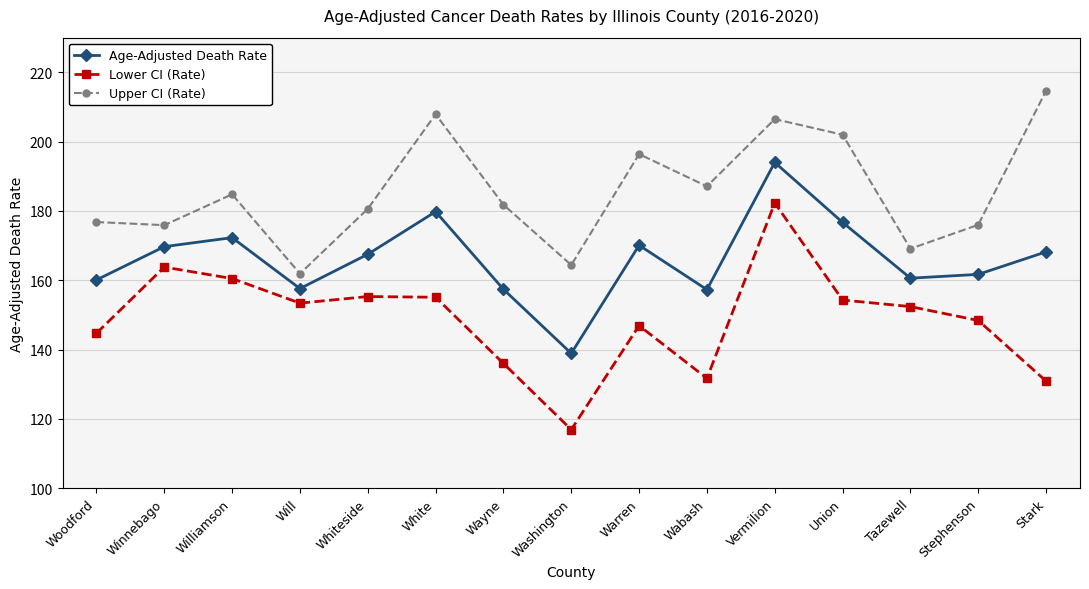

At which category does the chart reach its minimum across all series?

Washington